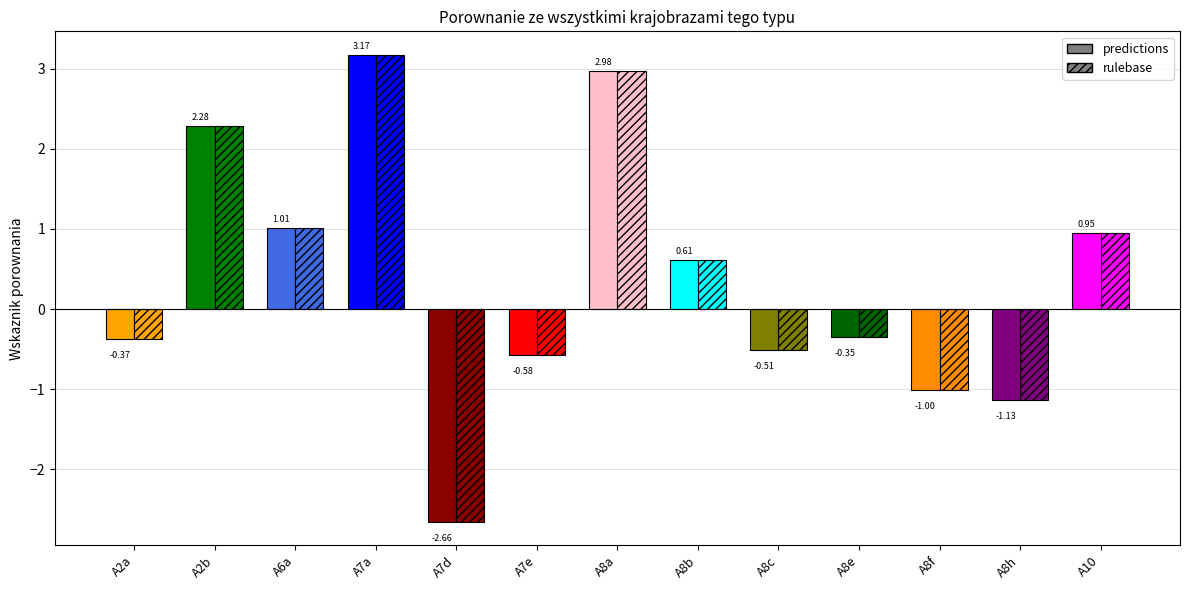

Reading left to right, list all the values displayed in this chart.

predictions: -0.4	2.3	1.0	3.2	-2.7	-0.6	3.0	0.6	-0.5	-0.3	-1.0	-1.1	1.0
rulebase: -0.4	2.3	1.0	3.2	-2.7	-0.6	3.0	0.6	-0.5	-0.3	-1.0	-1.1	1.0